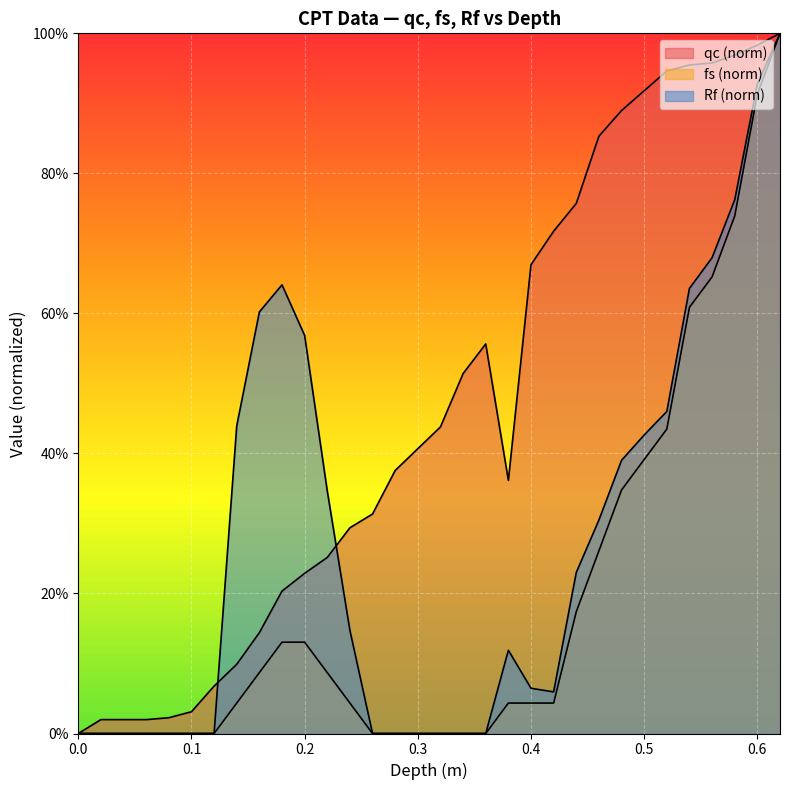

Is it true that Rf equals 0.1 at 0.24?

False